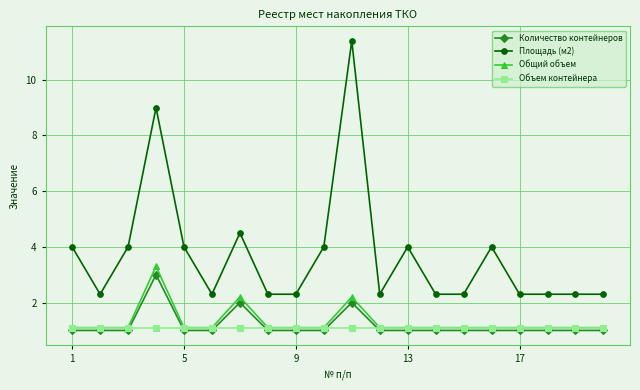

Reading left to right, extract all data points from this chart.

Количество контейнеров: 1.0	1.0	1.0	3.0	1.0	1.0	2.0	1.0	1.0	1.0	2.0	1.0	1.0	1.0	1.0	1.0	1.0	1.0	1.0	1.0
Площадь (м2): 4.0	2.3	4.0	9.0	4.0	2.3	4.5	2.3	2.3	4.0	11.4	2.3	4.0	2.3	2.3	4.0	2.3	2.3	2.3	2.3
Общий объем: 1.1	1.1	1.1	3.3	1.1	1.1	2.2	1.1	1.1	1.1	2.2	1.1	1.1	1.1	1.1	1.1	1.1	1.1	1.1	1.1
Объем контейнера: 1.1	1.1	1.1	1.1	1.1	1.1	1.1	1.1	1.1	1.1	1.1	1.1	1.1	1.1	1.1	1.1	1.1	1.1	1.1	1.1